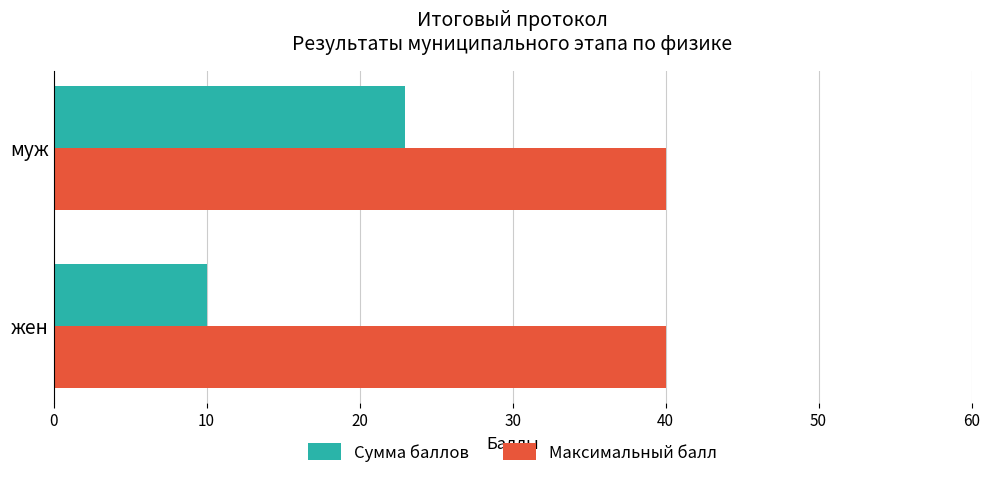

Count the Сумма баллов values in the range 10 to 23.

2